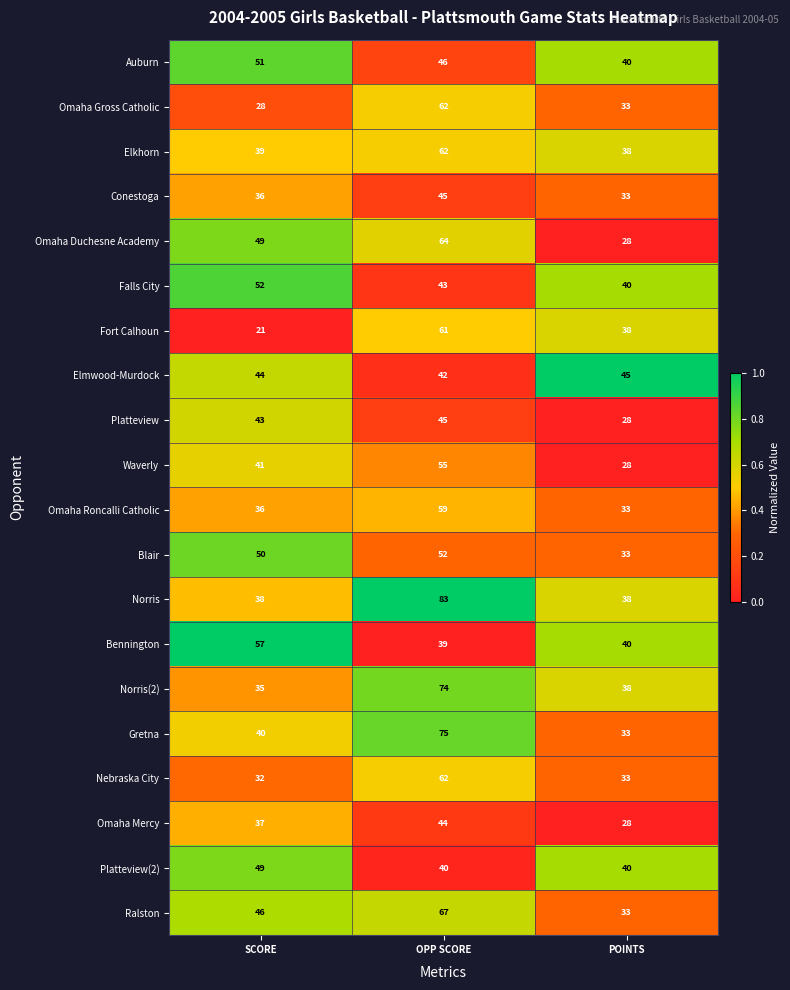

At which label is Platteview closest to 36?

SCORE